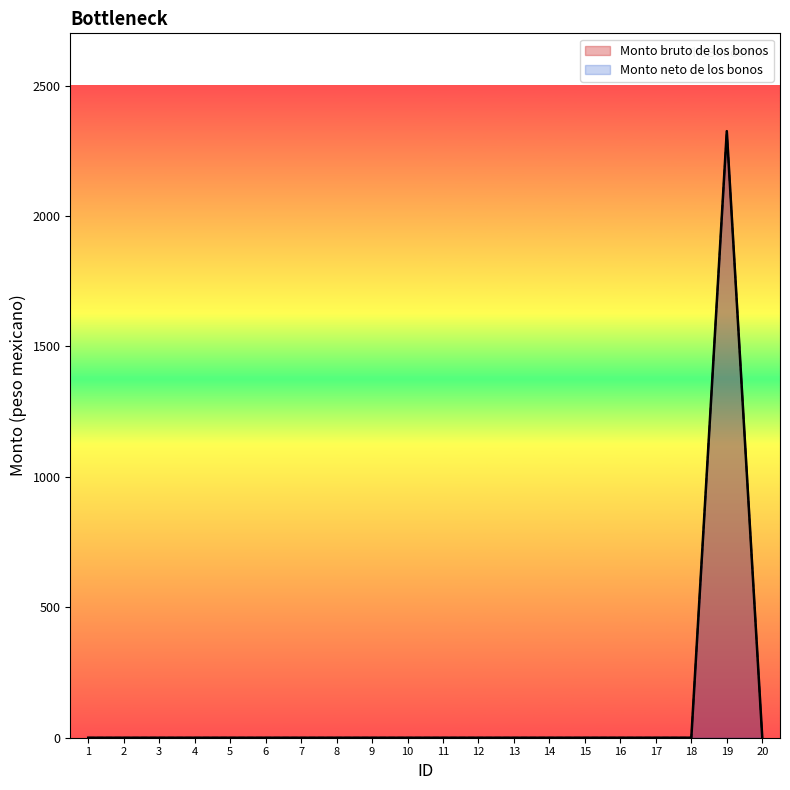

Which category has the lowest value in the Monto bruto de los bonos series?

1